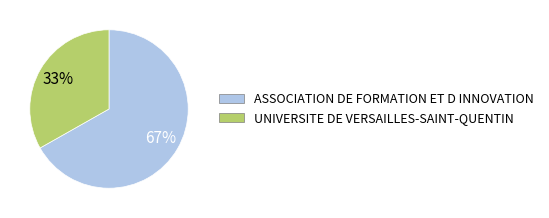

Rank the categories by value from lowest to highest.

UNIVERSITE DE VERSAILLES-SAINT-QUENTIN, ASSOCIATION DE FORMATION ET D INNOVATION